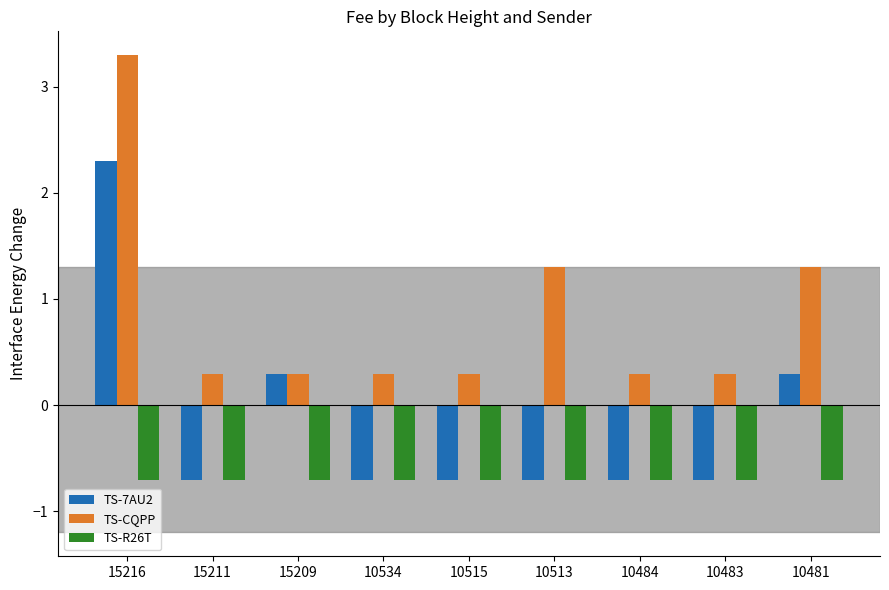

What value does the TS-7AU2 series have at 10534?

-0.7